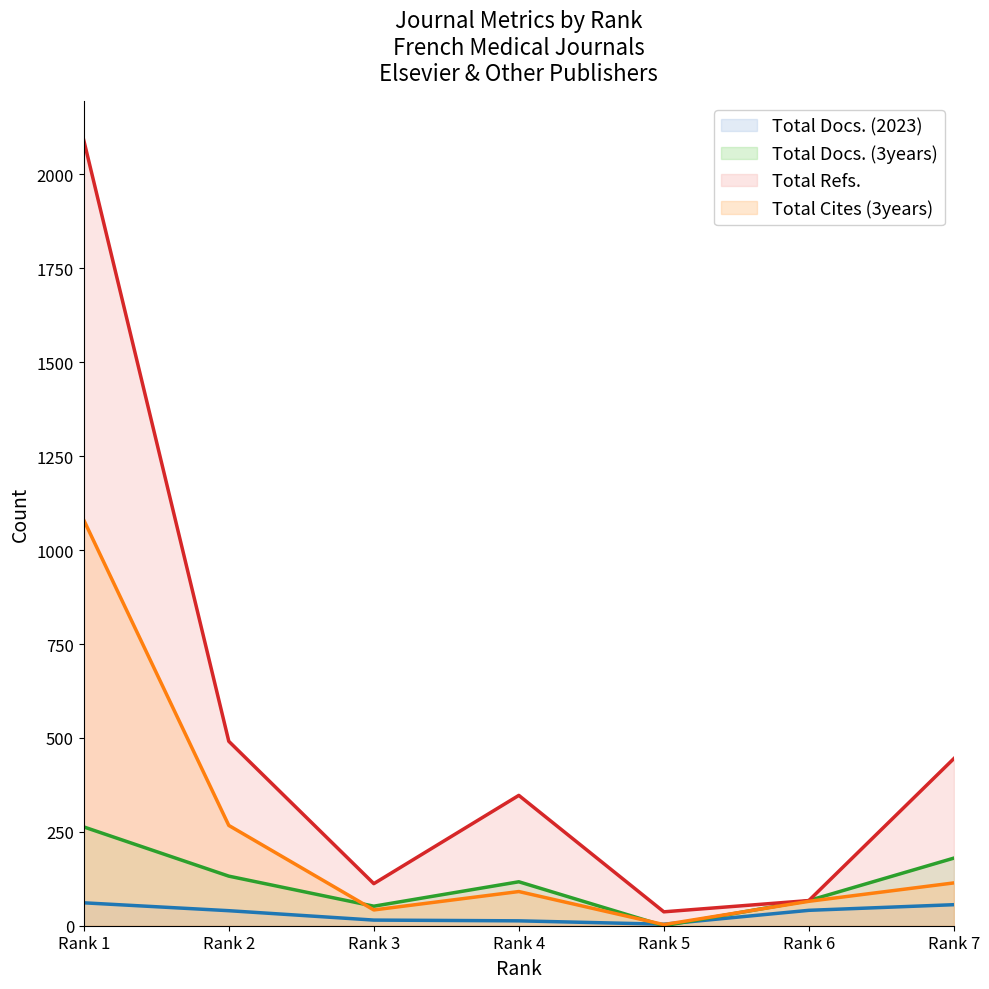

Between Rank 2 and Rank 5, which is larger?

Rank 2